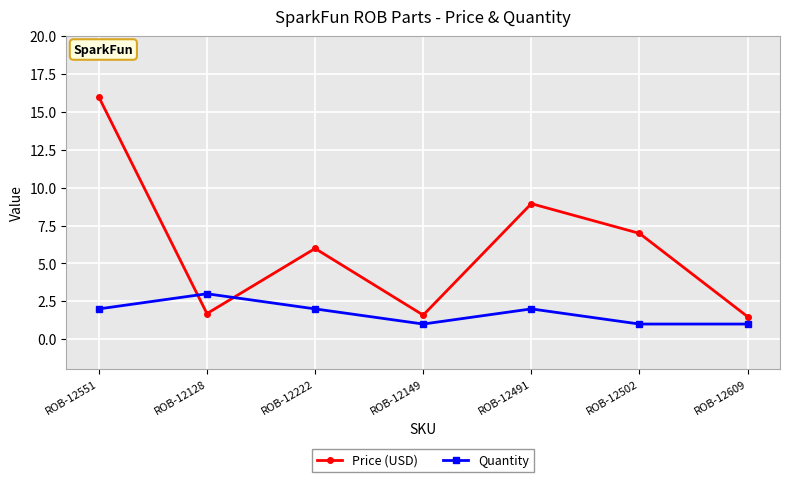

The value of Price (USD) at ROB-12551 is 25.7. True or false?

False